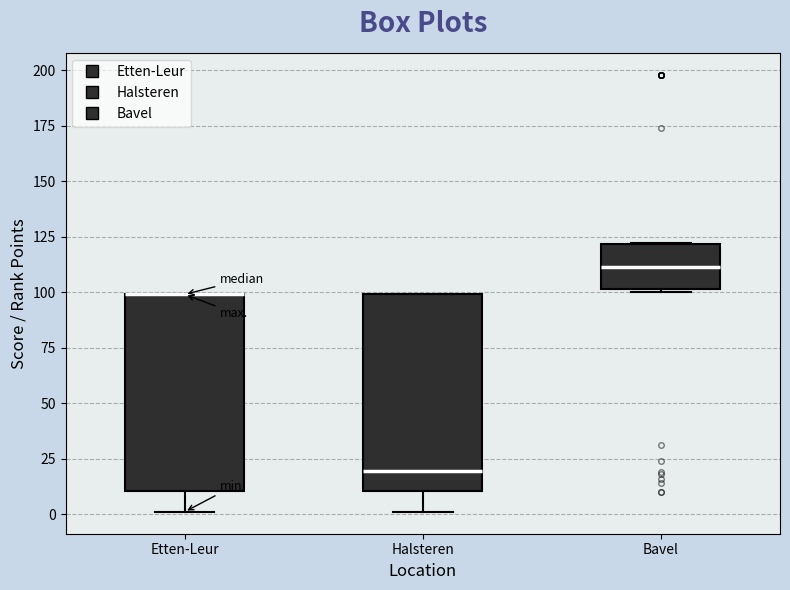

Reading left to right, transcribe this box plot: for each box, give where its median line is, the range the box spans, and where its two whiskers end, as read against the y-axis. The values are not printed on the chart, so give them approximately, as read against the axis.

Etten-Leur: median 100 (drawn on the box's upper edge), box 10 to 100, whiskers 0 to 100
Halsteren: median 20, box 10 to 100, whiskers 0 to 100
Bavel: median 110, box 100 to 120, whiskers 100 to 120